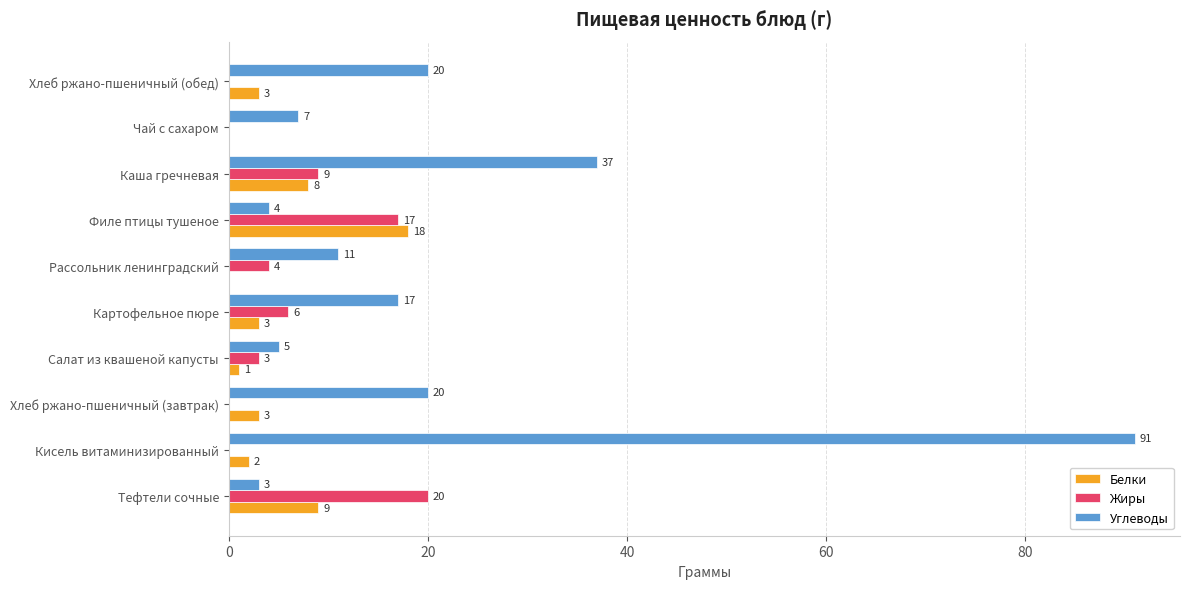

Where is Жиры nearest to the value 10?

Каша гречневая